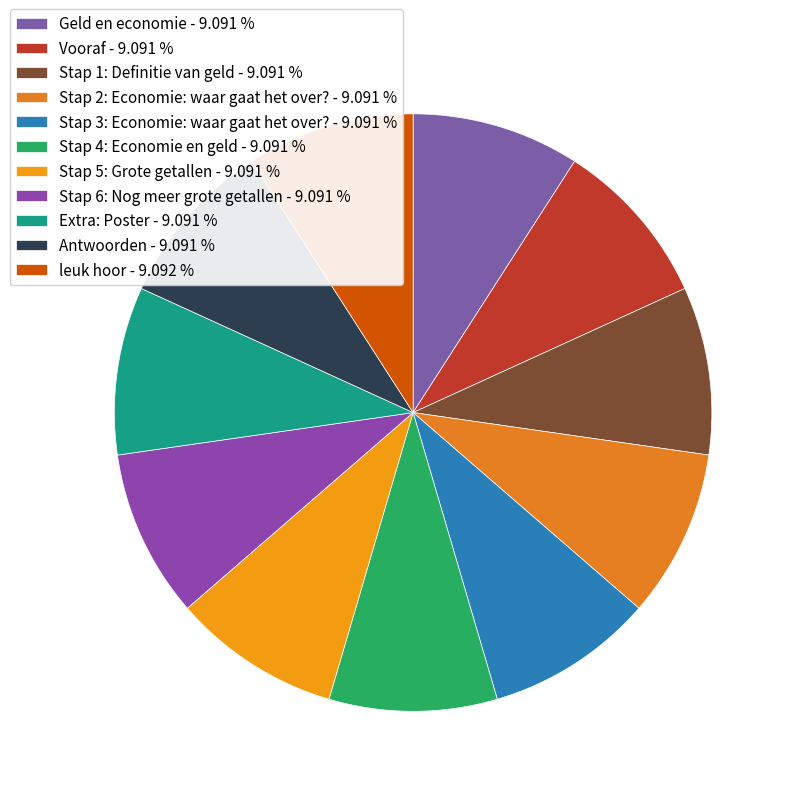

How many segments does this pie chart have?

11